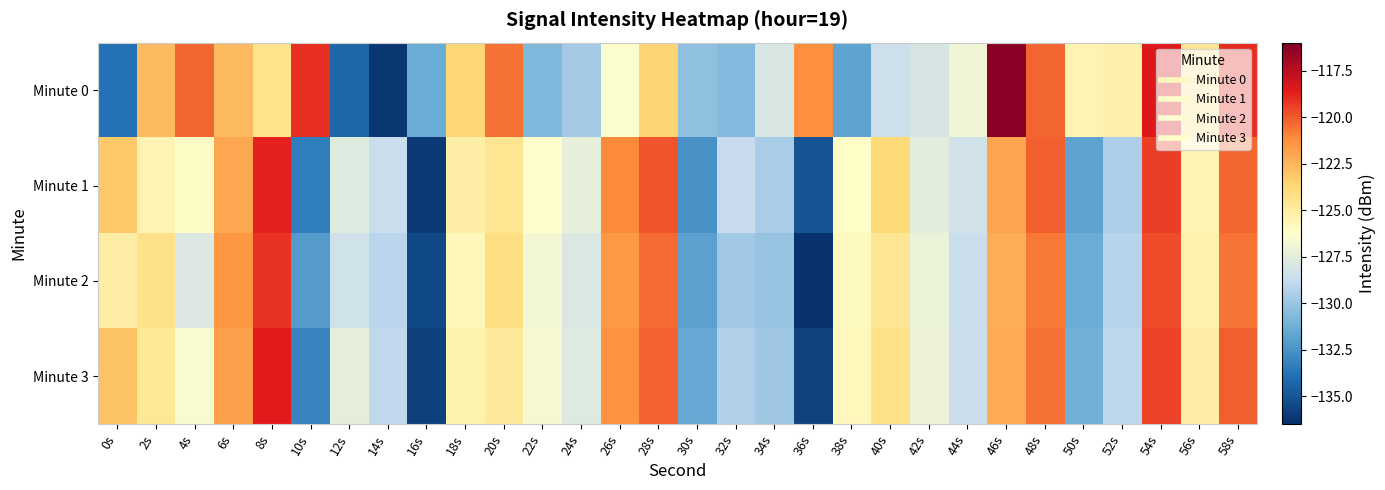

Rank the series by their maximum value, from highest to lowest.

Minute 0, Minute 3, Minute 1, Minute 2